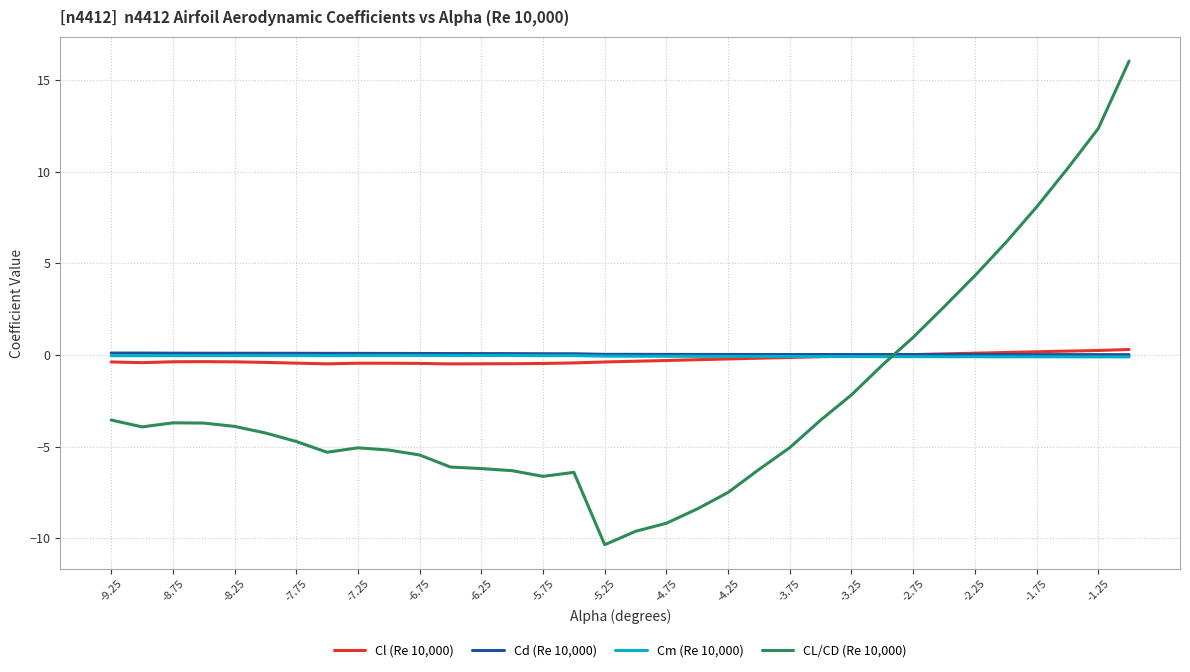

What is the sum of all CL/CD (Re 10,000) values?

-82.3